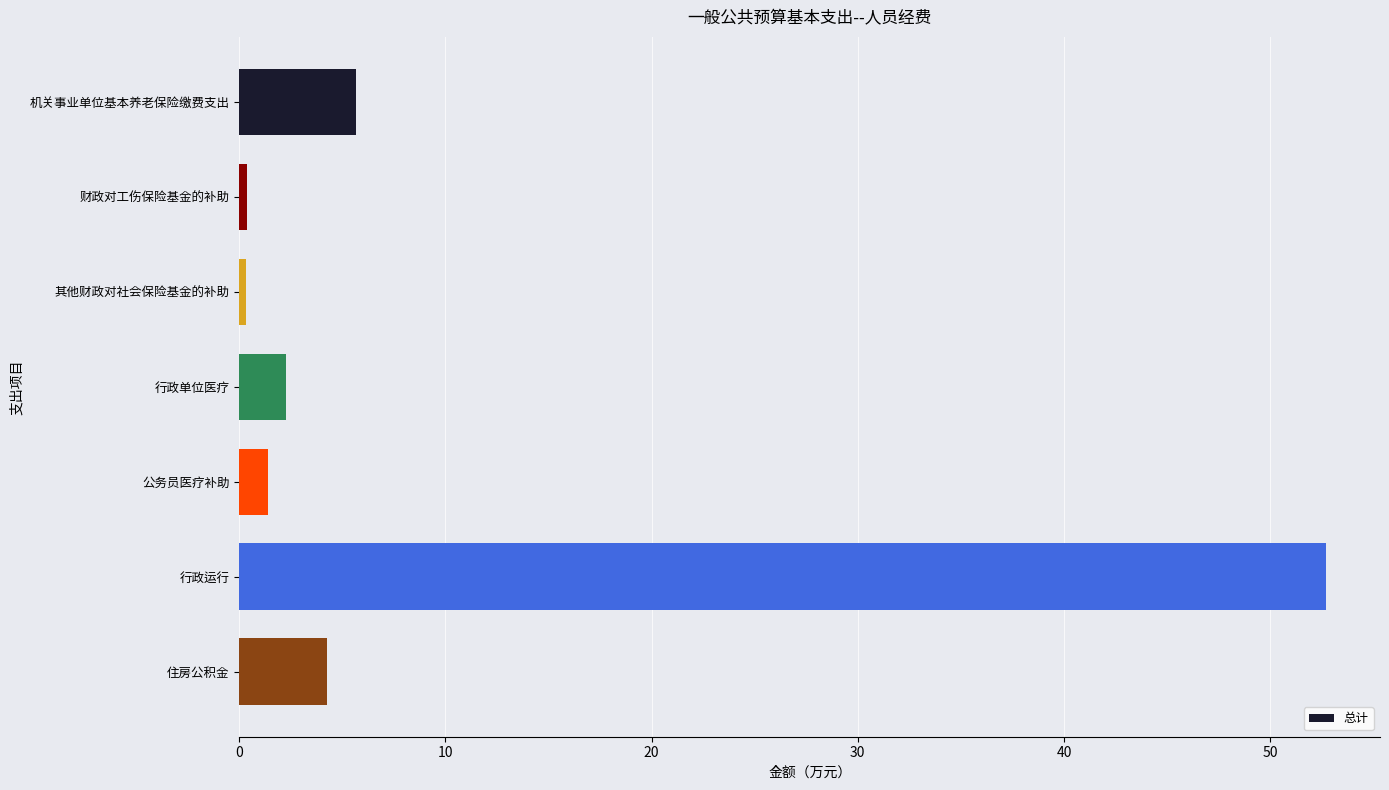

How many values are below 2?

3